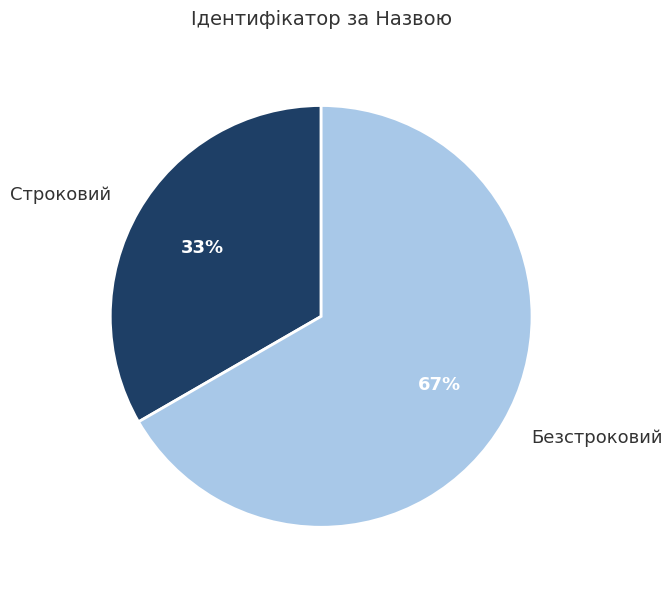

Rank the categories by value from lowest to highest.

Строковий, Безстроковий